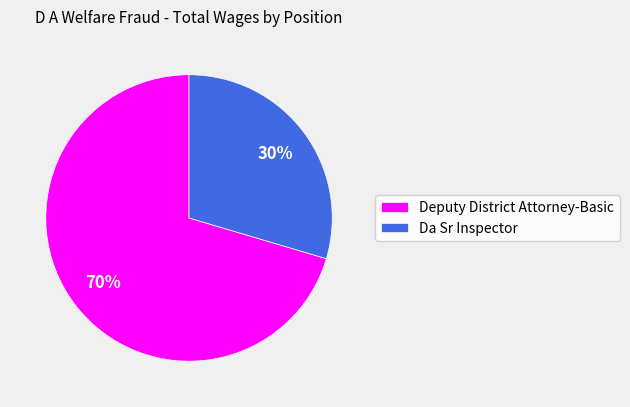

Rank the categories by value from lowest to highest.

Da Sr Inspector, Deputy District Attorney-Basic